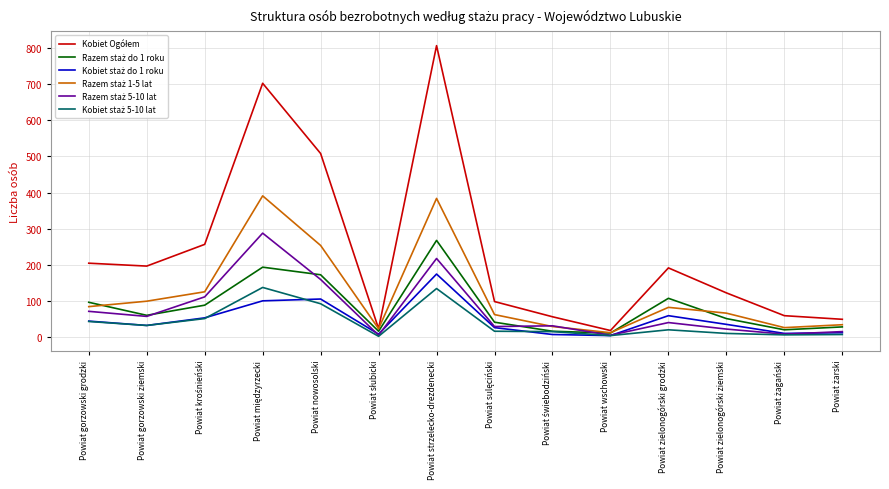

What is the greatest value displayed?

806